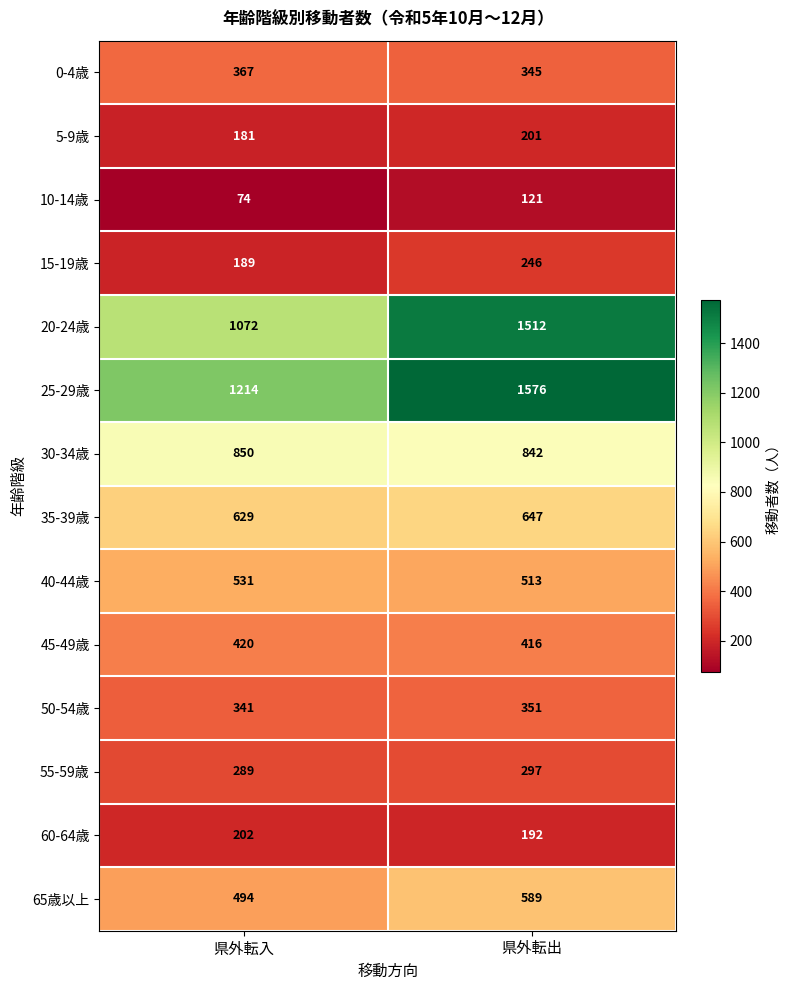

What is the difference between the maximum and minimum values in the 55-59歳 series?

8